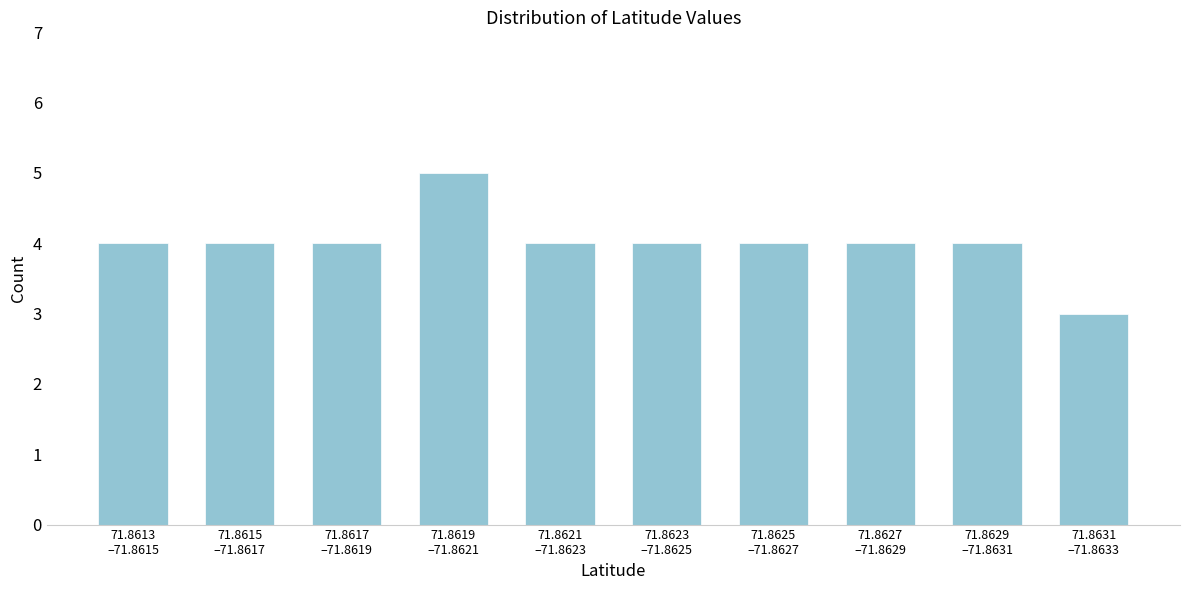

Reading left to right, what are all the values shown in this chart?

4	4	4	5	4	4	4	4	4	3